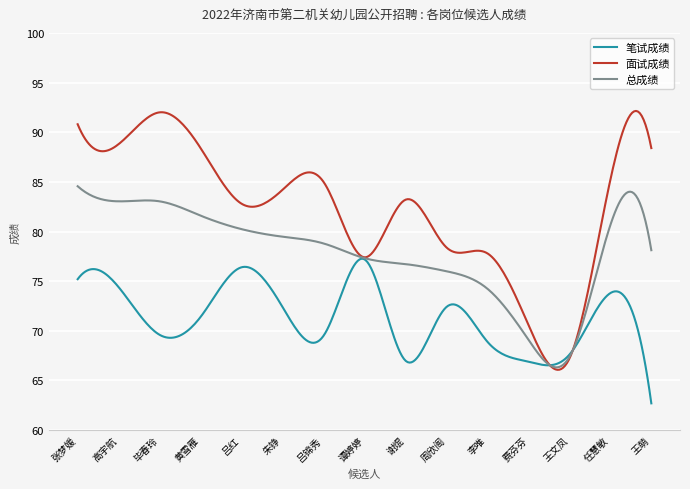

What are all the series names shown in the legend?

笔试成绩, 面试成绩, 总成绩